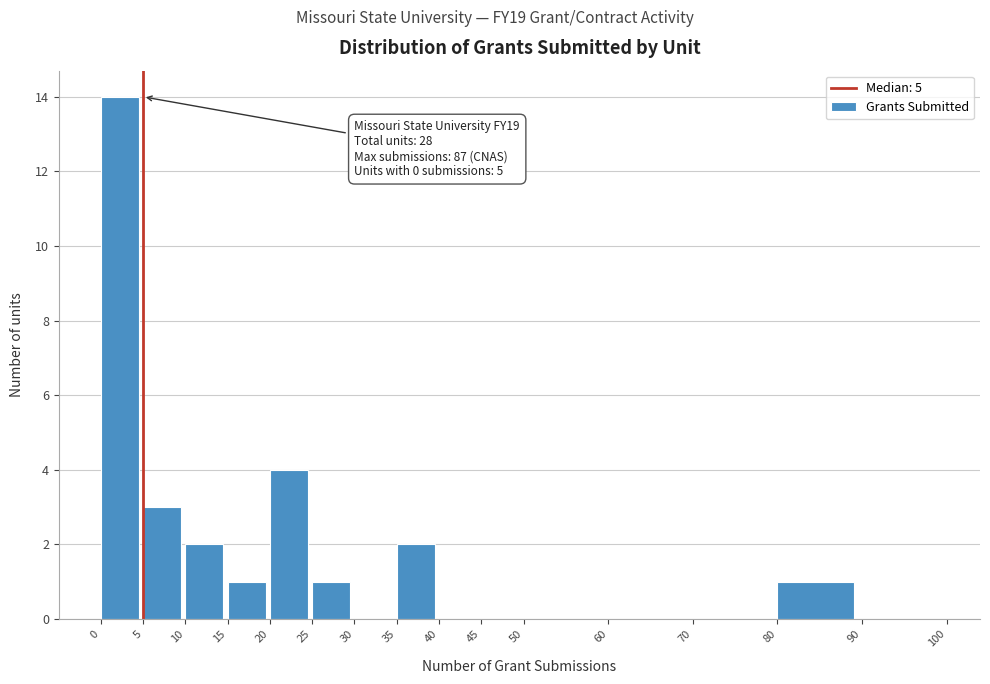

Over which range of the x-axis is the bar tallest?

0 to 5